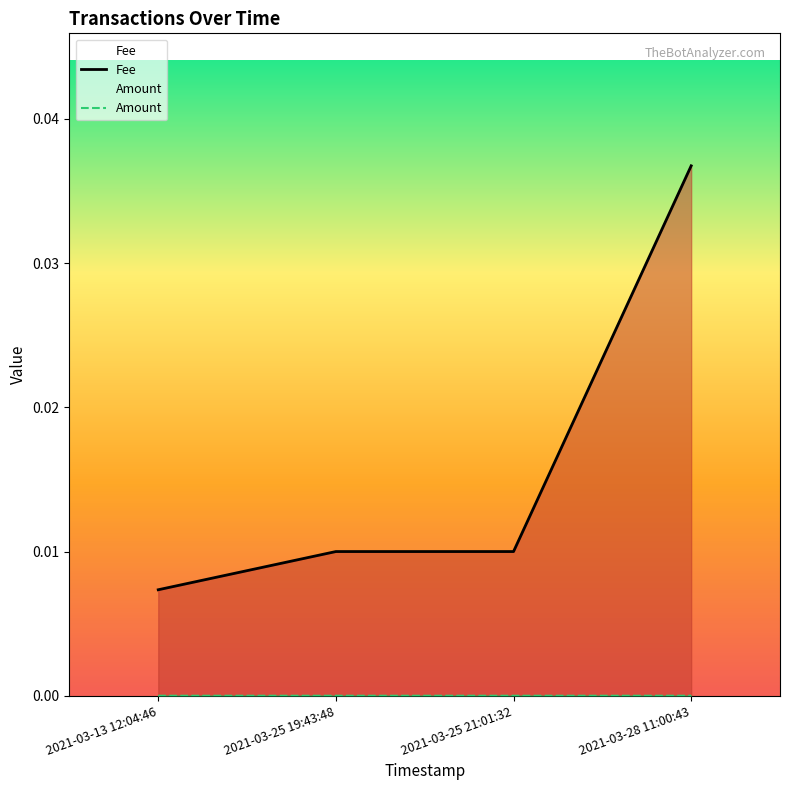

Which series has the largest range (max minus min)?

Fee